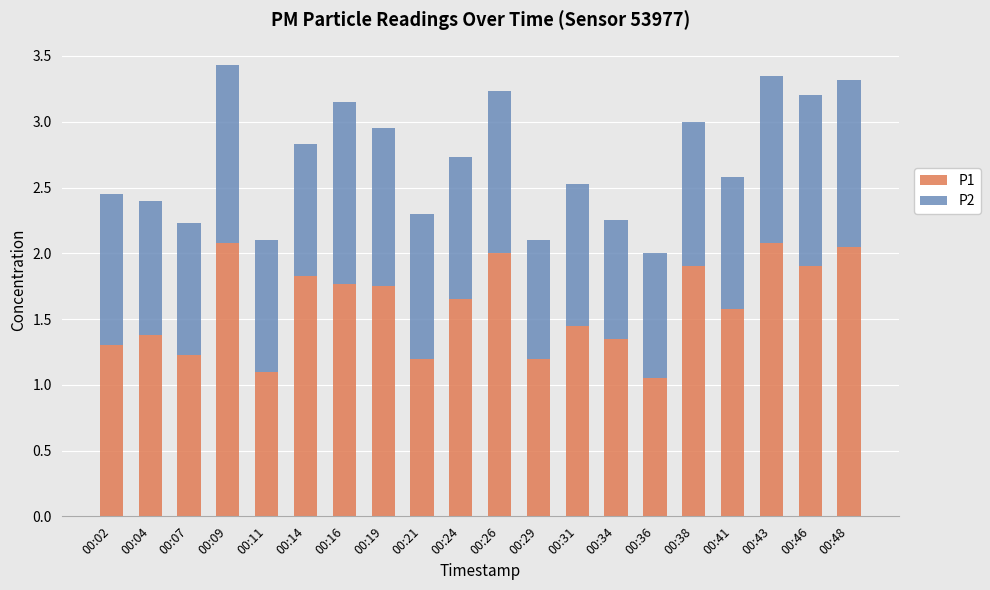

What is the maximum value for P1?

2.1